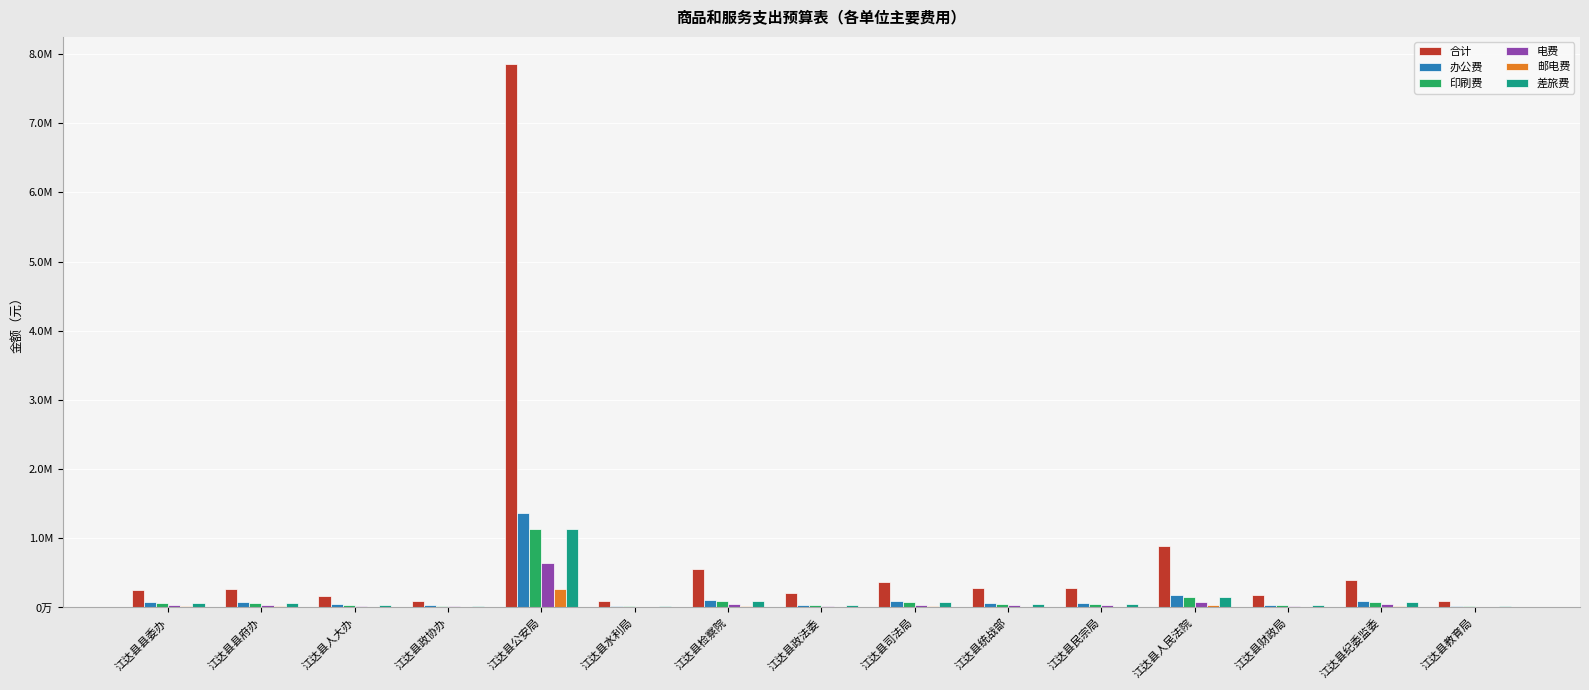

Are the bars grouped side by side (vs. stacked)?

Yes